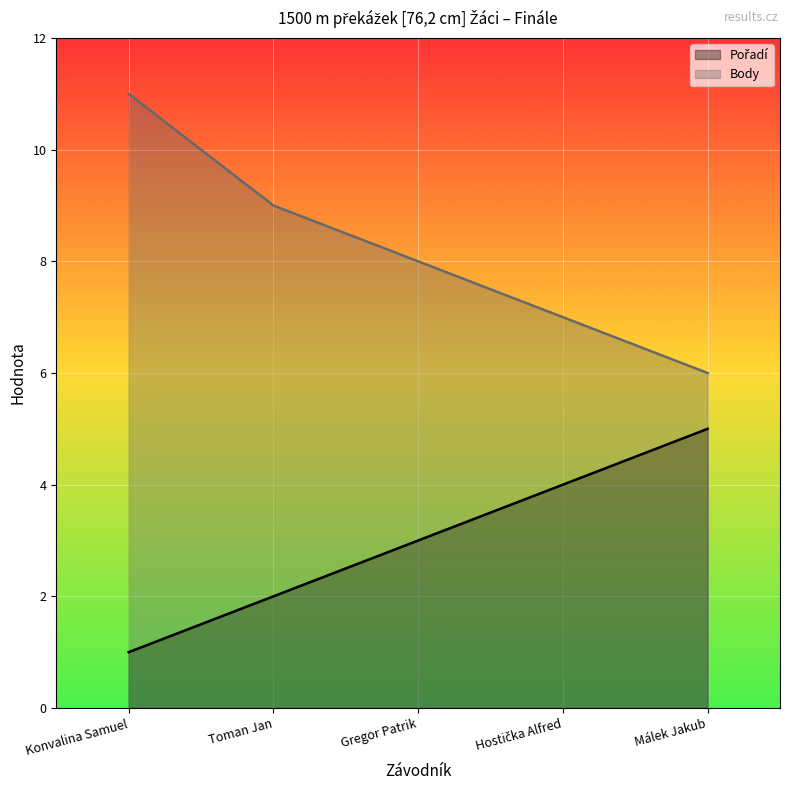

What is the label of the 1st point from the left?

Konvalina Samuel